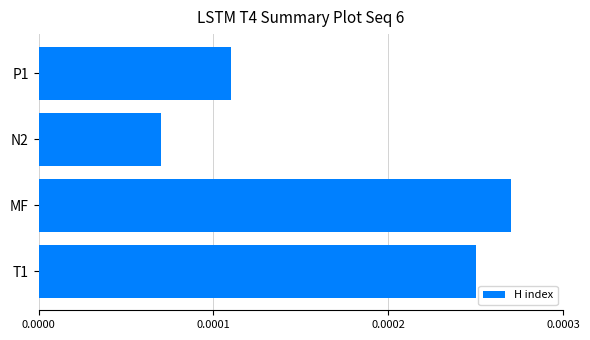

What is the difference between the second highest and minimum values?

18